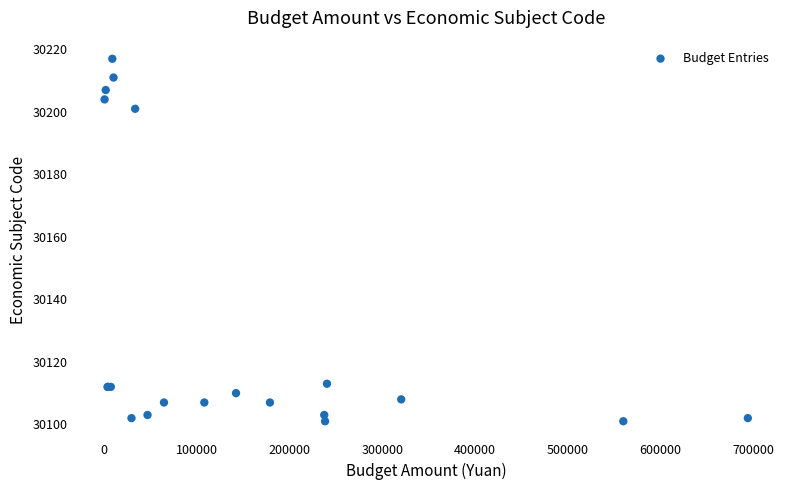

What Y value in the scatter plot is closest to 30159?

30201